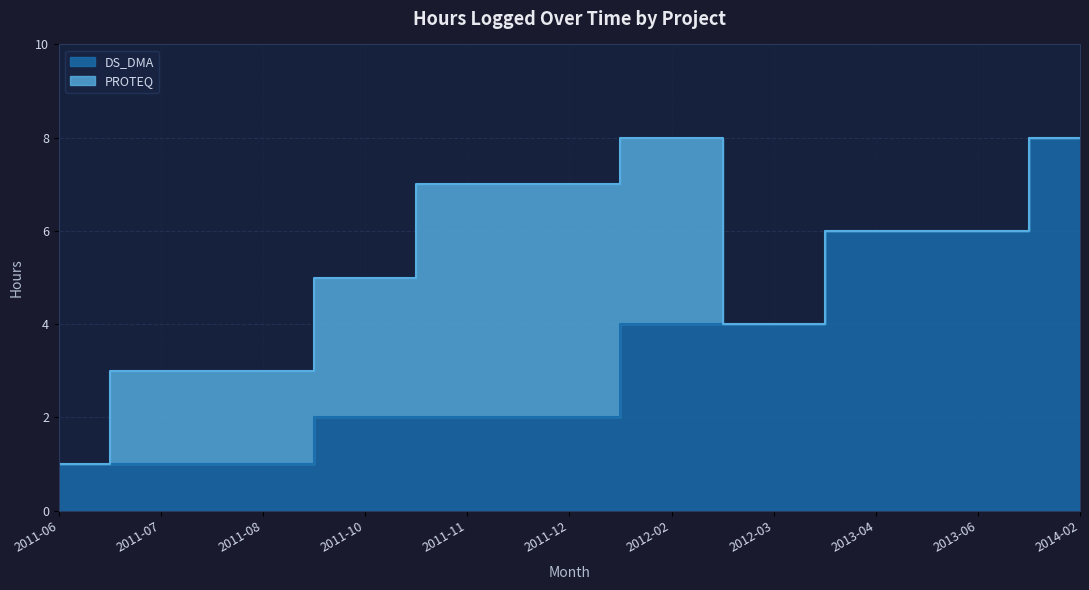

What is the value of the 4th point from the left?

2